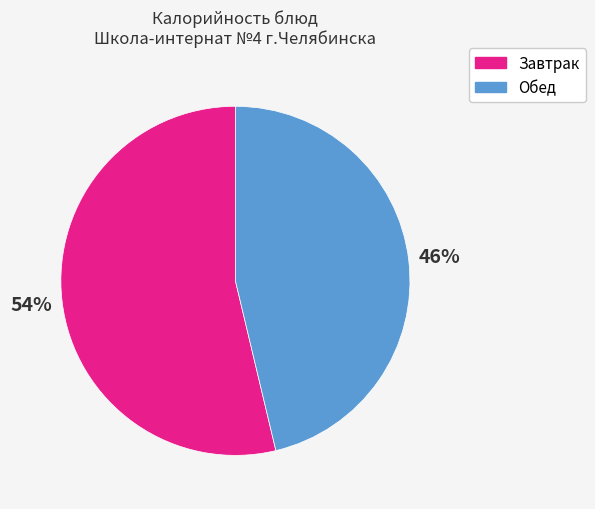

To the nearest percent, what is the average slice percentage?

50%